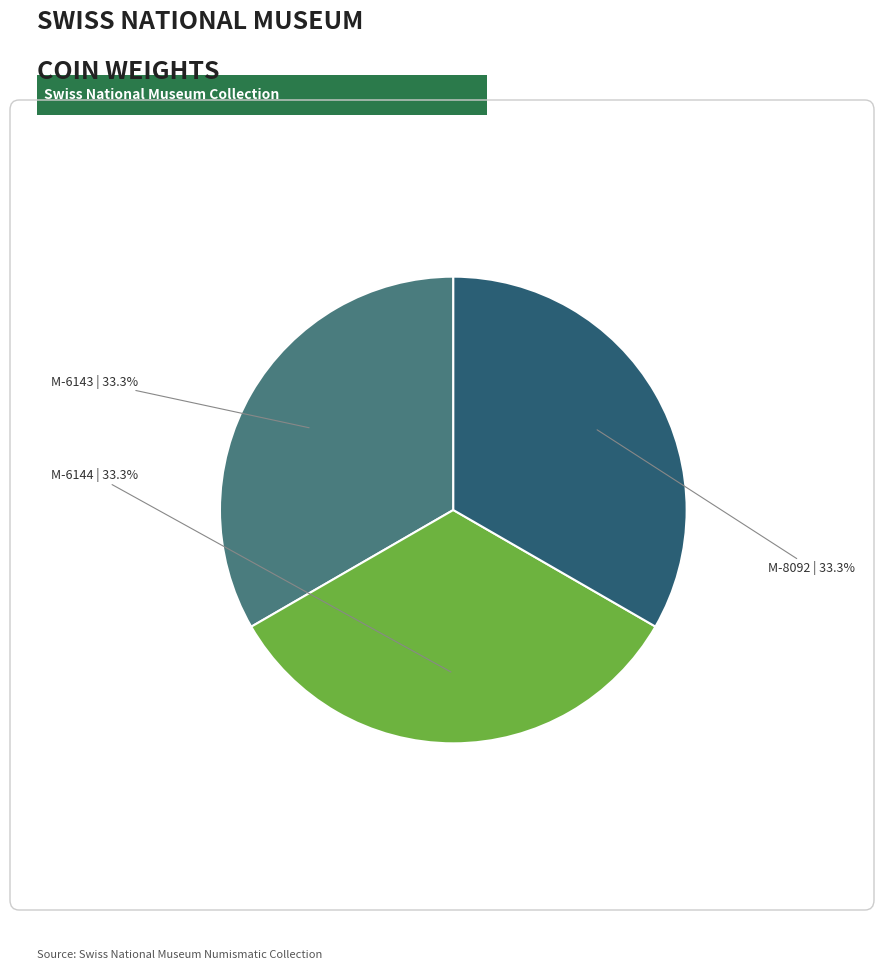

How many slices are in this pie chart?

3